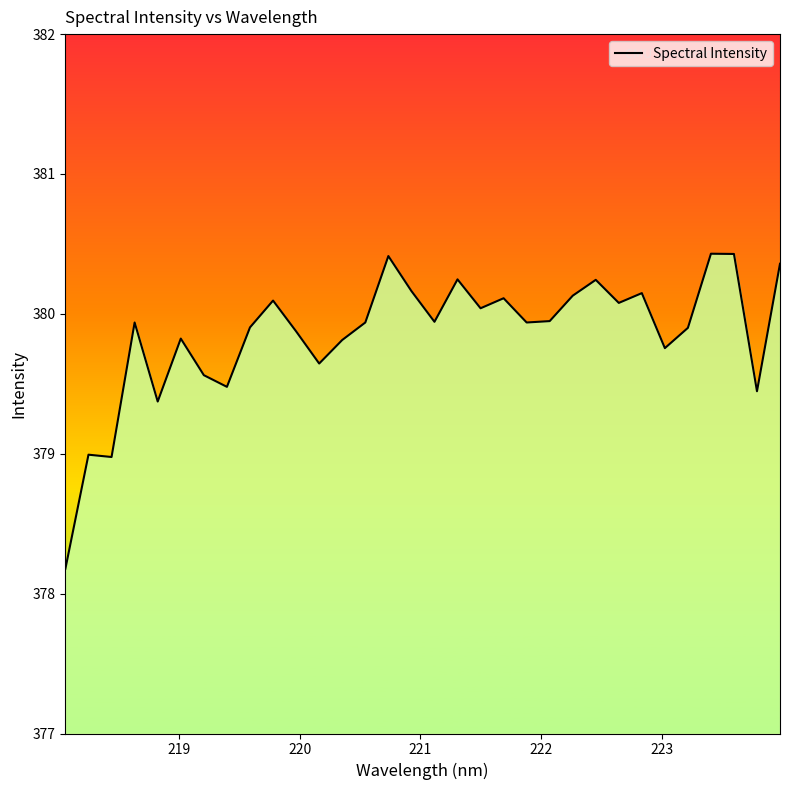

What is the difference between the maximum and minimum values?

2.3